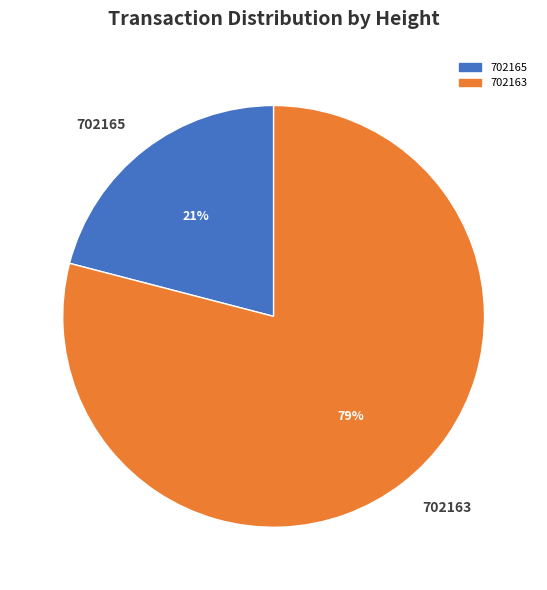

What is the majority slice?

702163